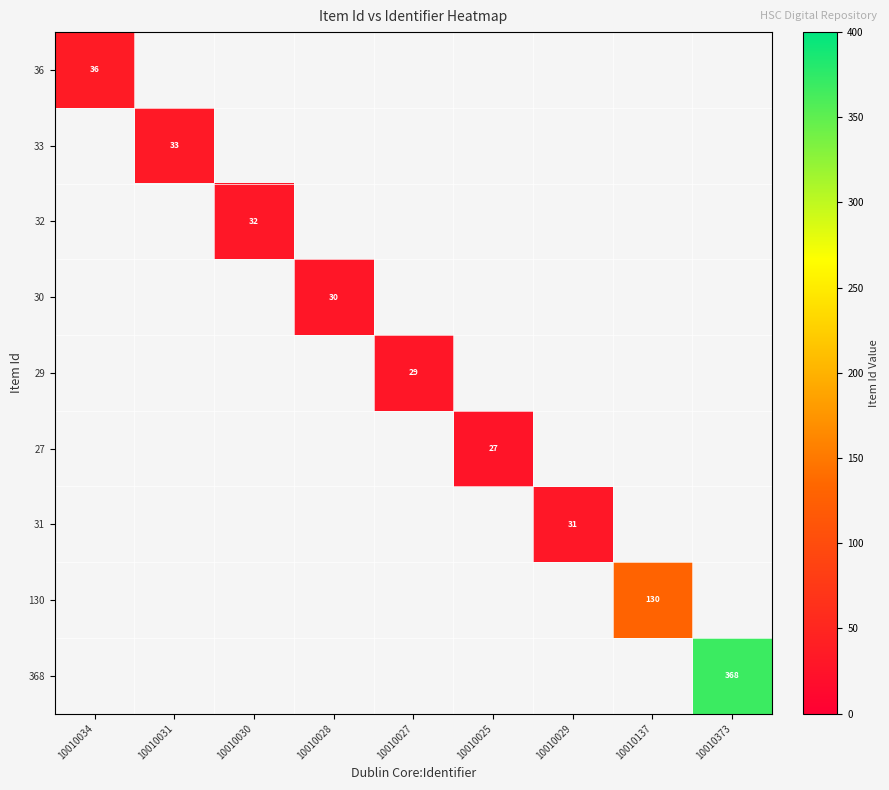

The 368 series shows 639 at 10010373. True or false?

False